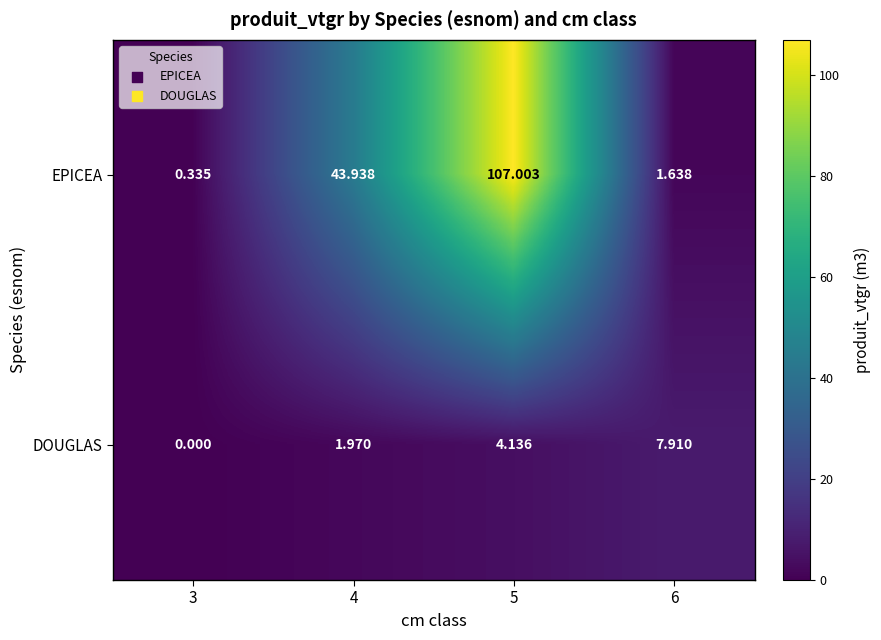

At which category does the chart reach its peak across all series?

5